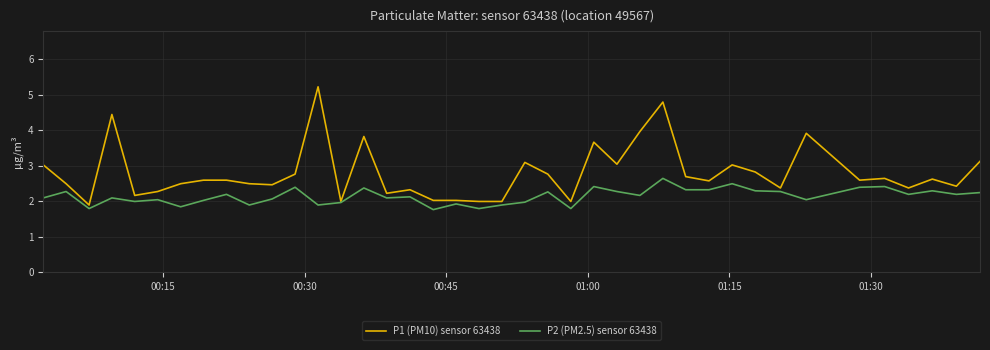

Which series has the largest total across all categories?

P1 (PM10) sensor 63438